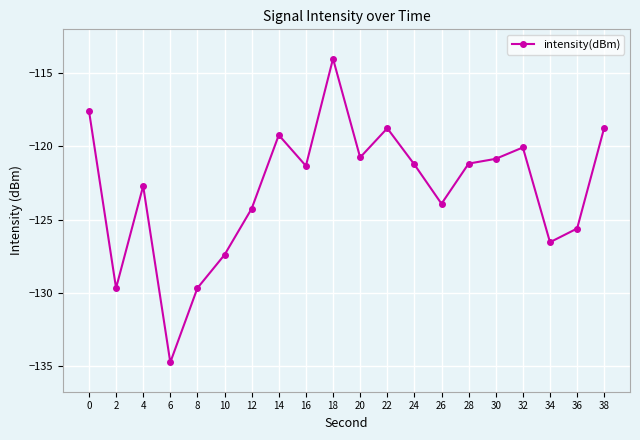

Where is the first local maximum?

4